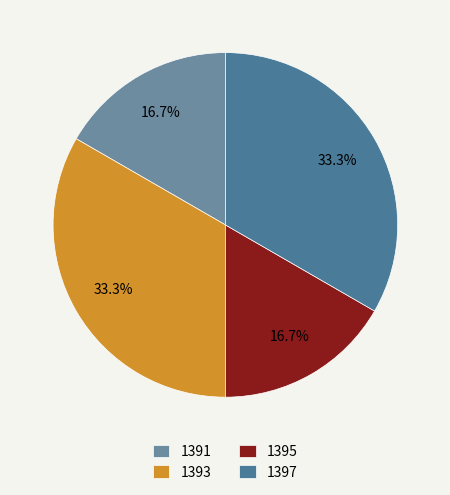

Is there any slice that represents more than half of the pie?

No